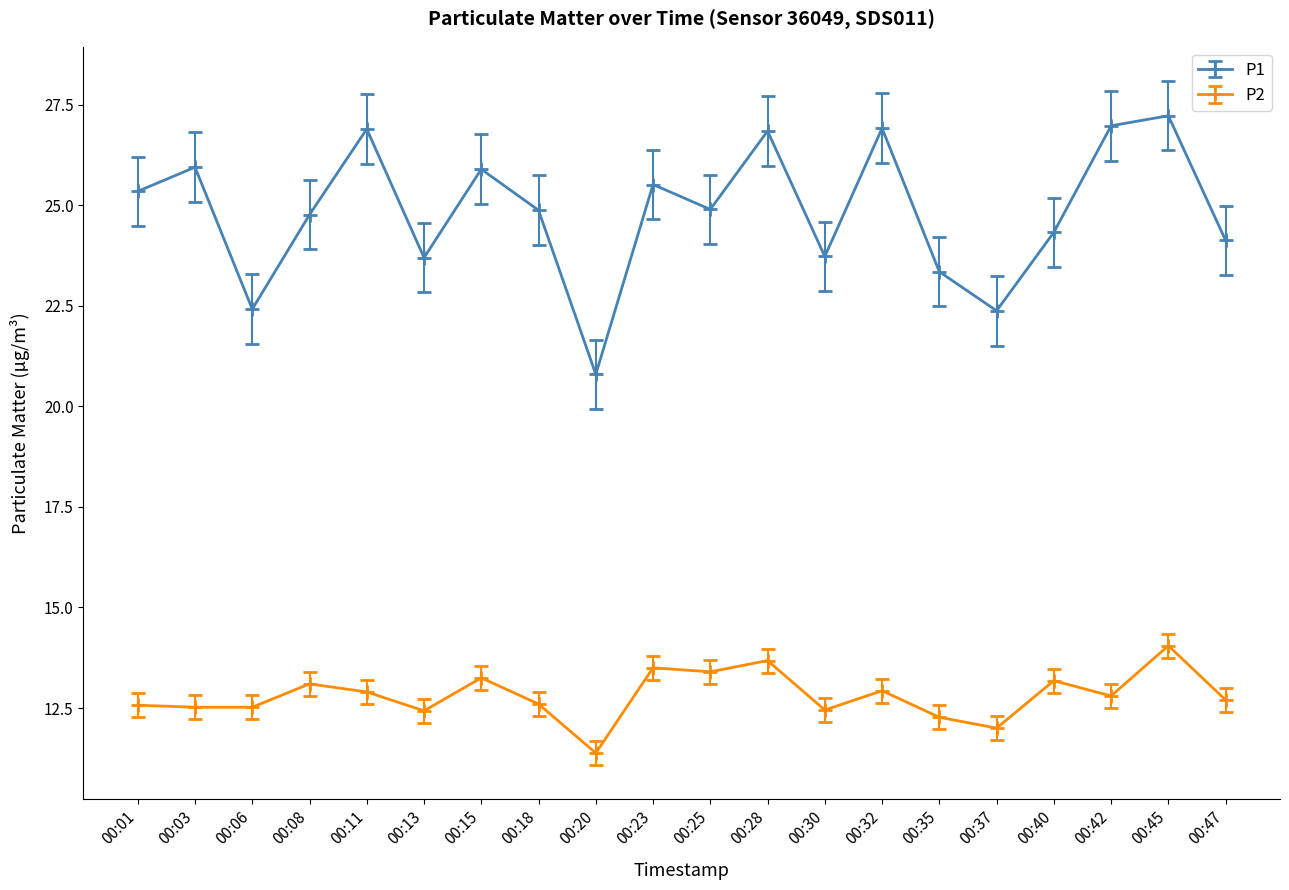

At 00:40, list the series in order from largest to smallest.

P1, P2